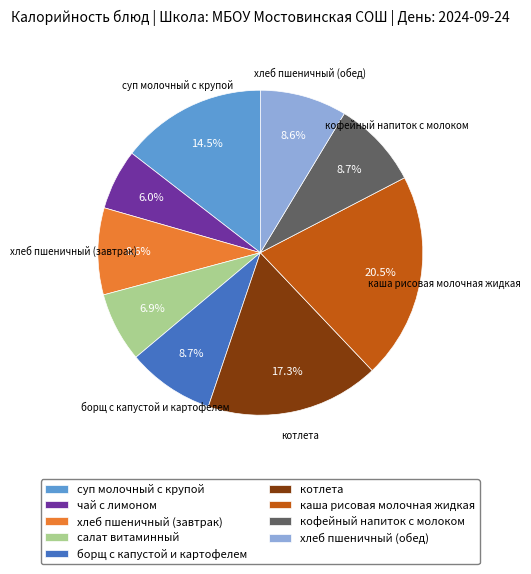

What is the ratio of the value at хлеб пшеничный (завтрак) to the value at кофейный напиток с молоком?

1.0